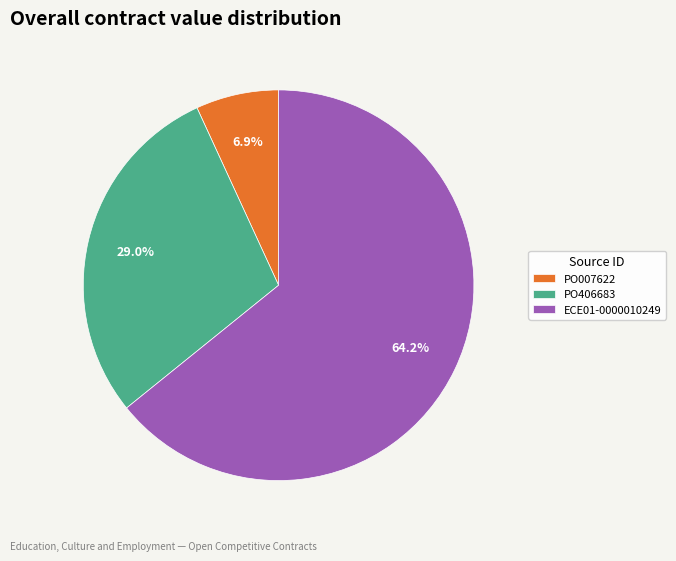

What is the majority slice?

ECE01-0000010249